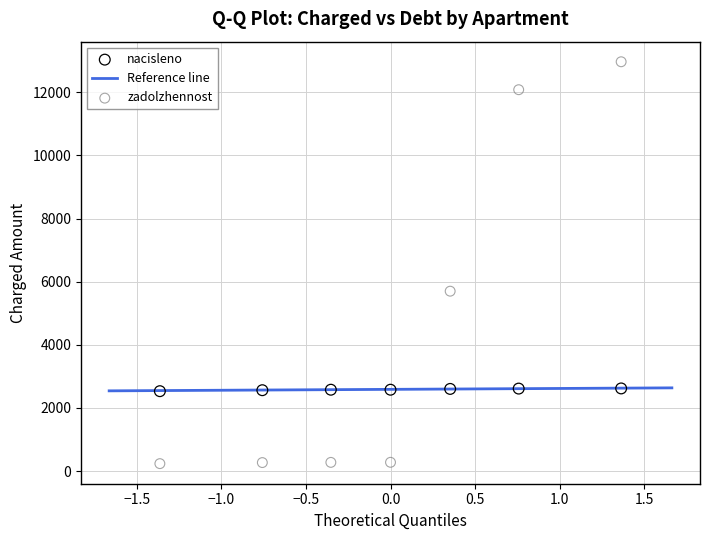

Across all data points, what is the range of X values (max minus min)?

2.7